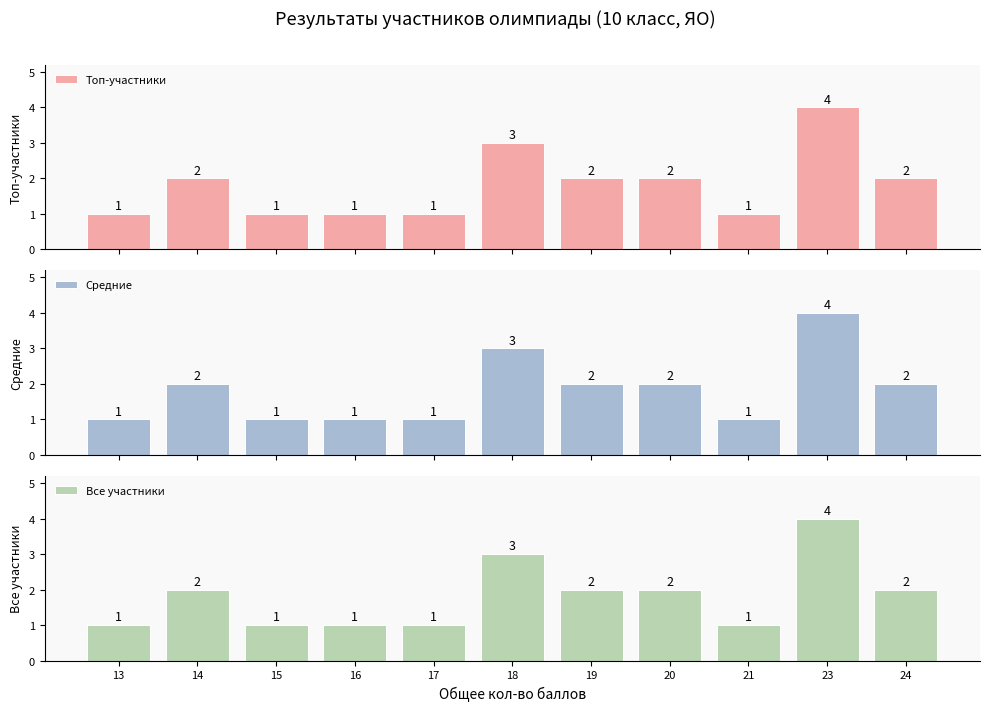

How many series are shown in this chart?

3